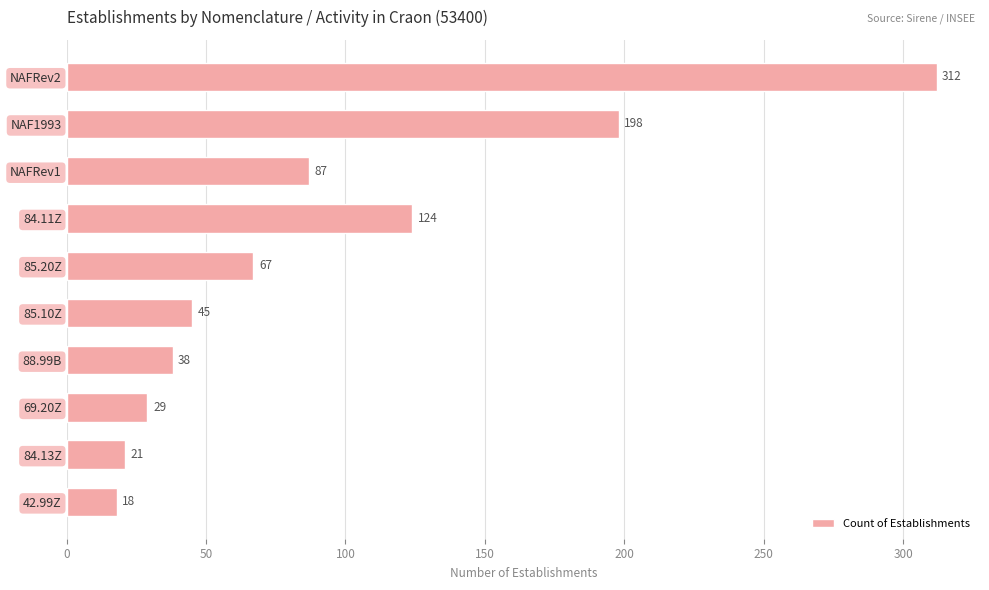

Which has a higher value, 84.11Z or NAFRev2?

NAFRev2